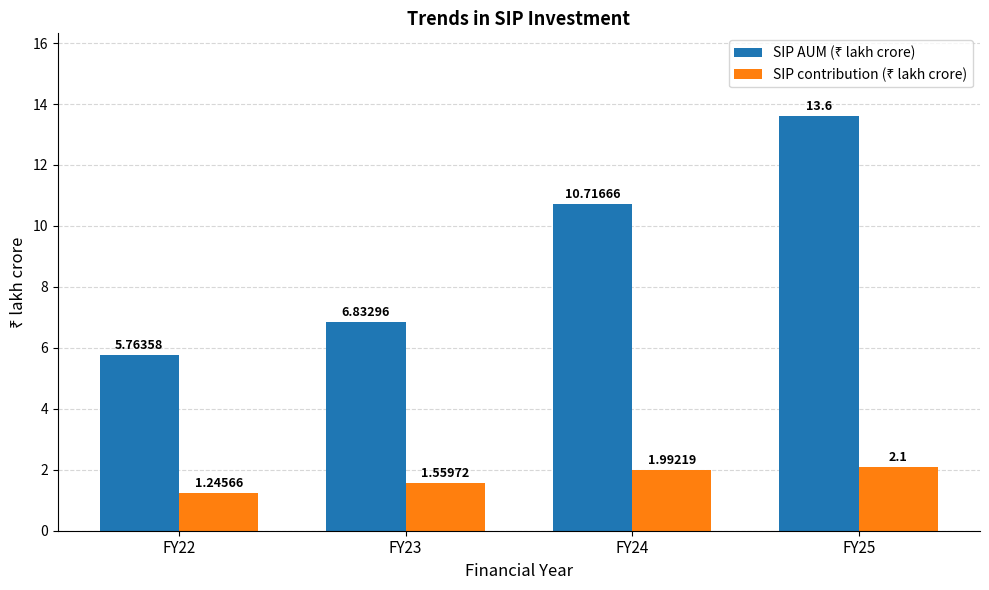

At which category is the sum across all series the highest?

FY25